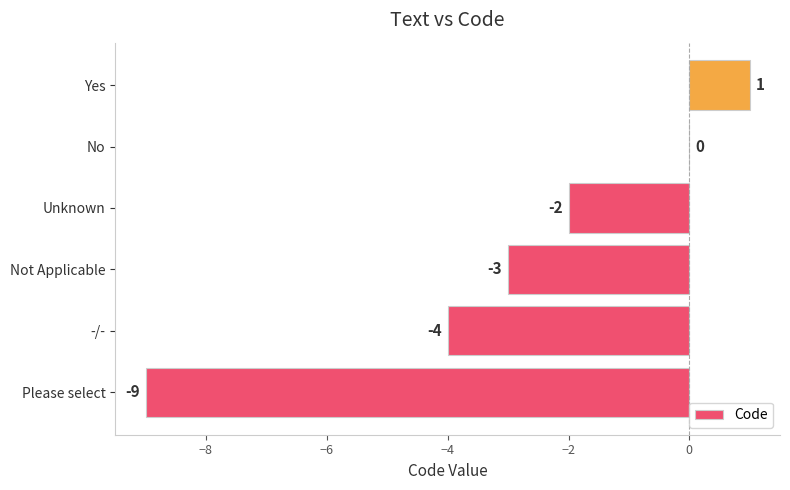

Are the bars horizontal?

Yes